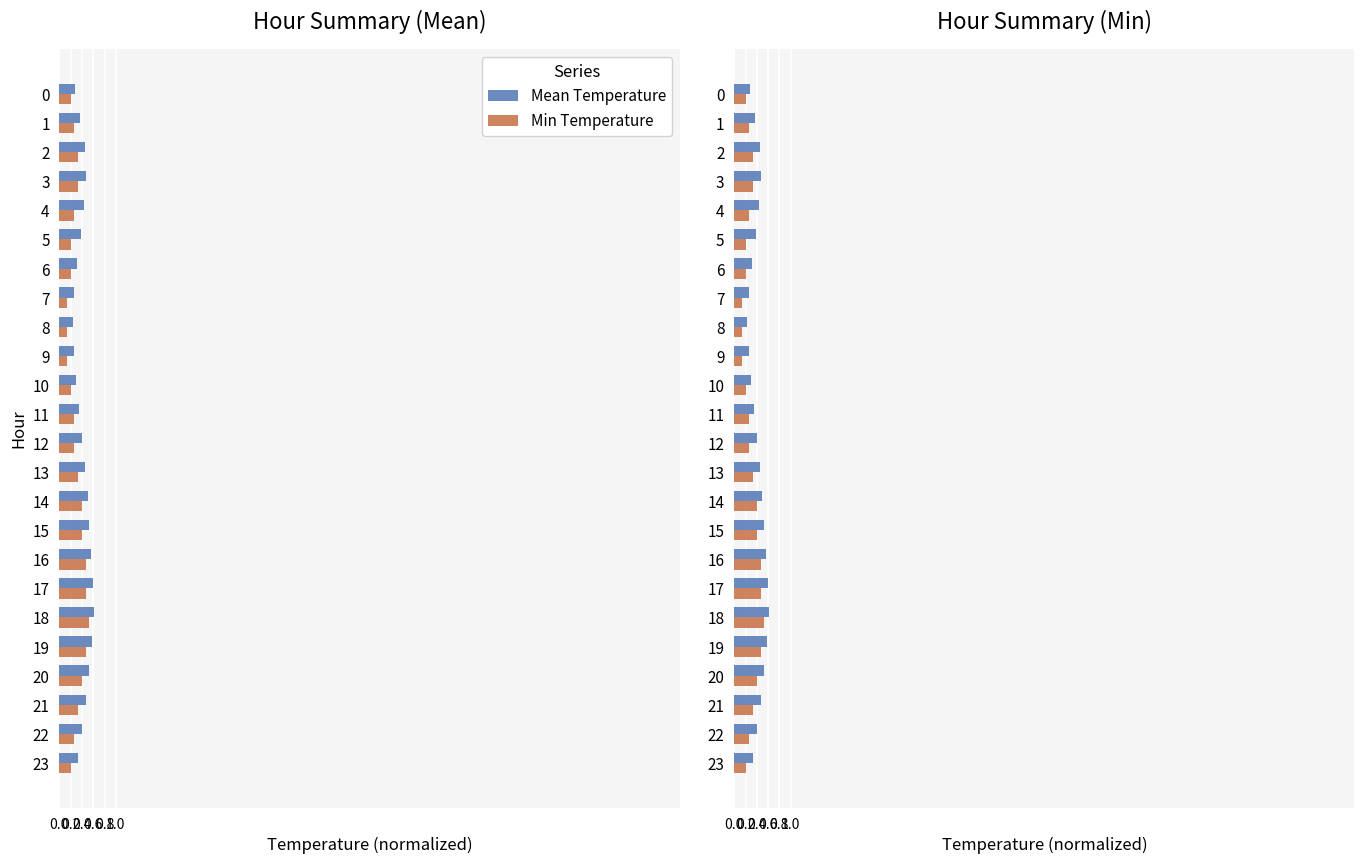

At how many categories does at least one series exceed 0?

24